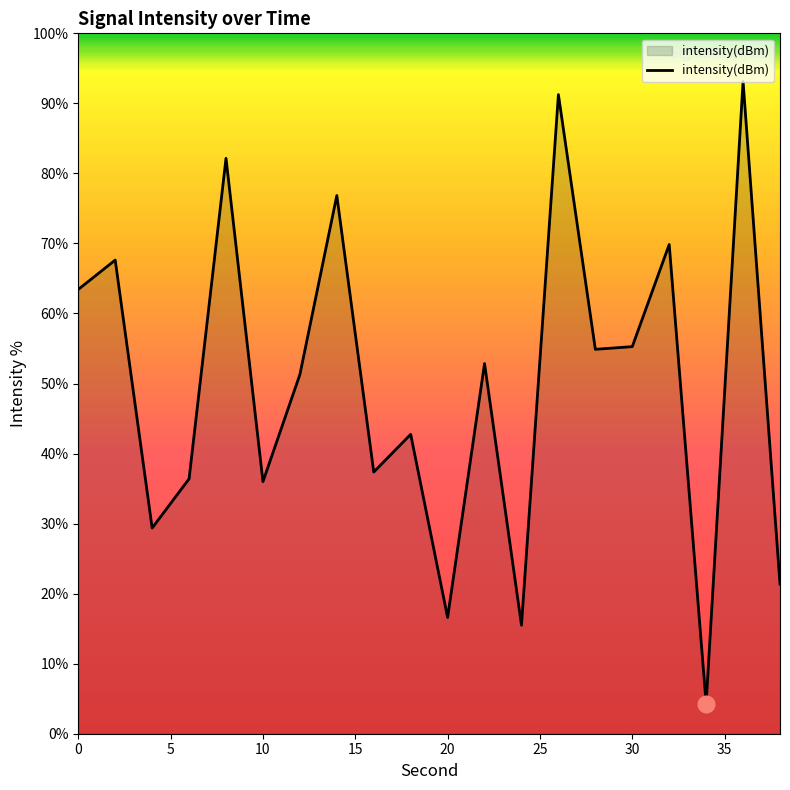

What is the greatest value displayed?

93.1